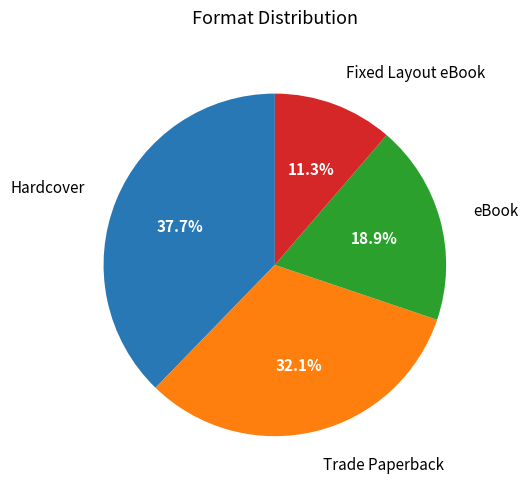

Is there any slice that represents more than half of the pie?

No